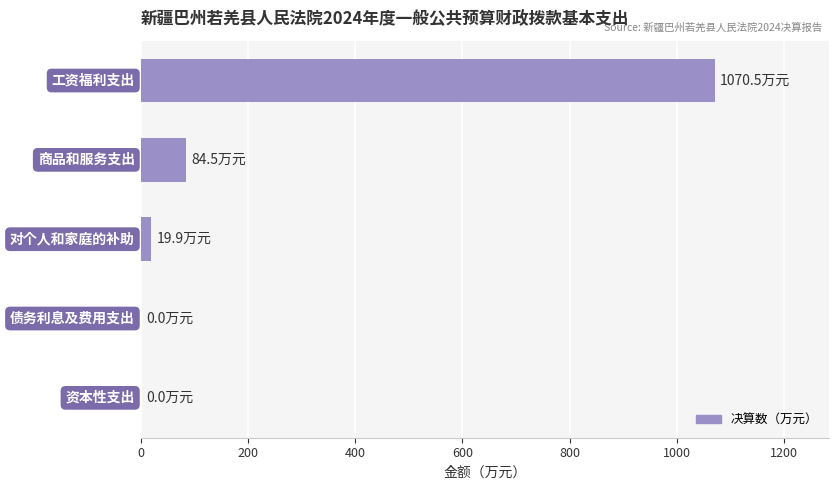

What is the greatest value displayed?

1070.5